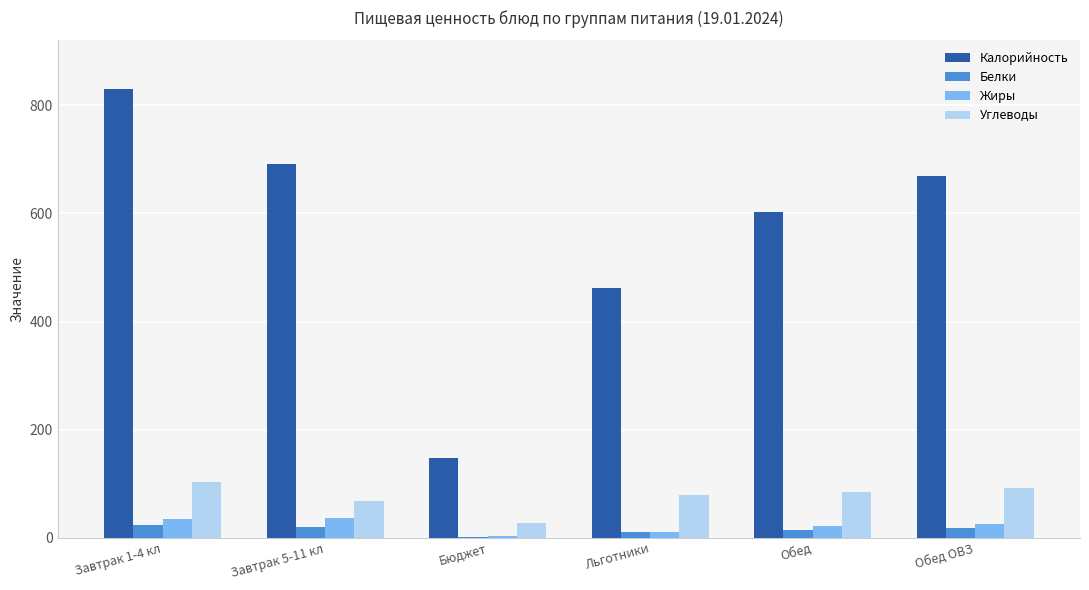

Are the bars grouped side by side (vs. stacked)?

Yes